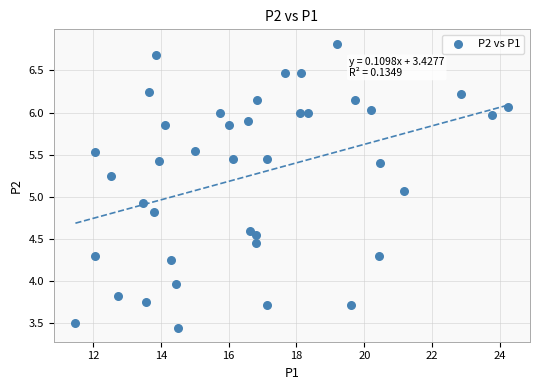

What is the range of X values (max minus min)?

12.8